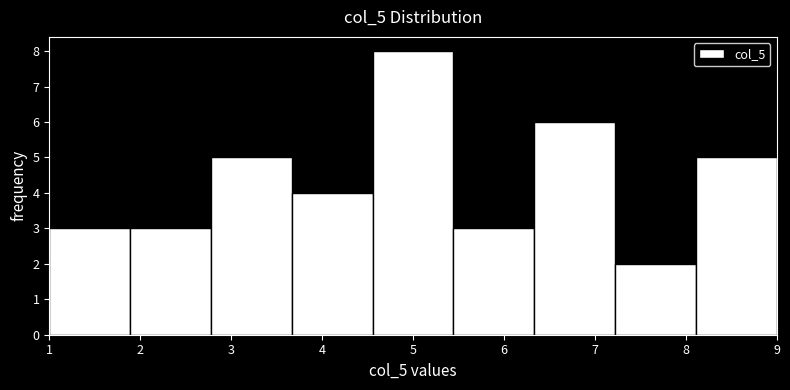

Reading left to right, list every bar in this chart as the range it spans on the x-axis followed by its height. Neither the bar edges nor the heights are printed on the chart, so give them approximately, as read against the axes.

1.0 to 1.9: 3
1.9 to 2.8: 3
2.8 to 3.7: 5
3.7 to 4.6: 4
4.6 to 5.4: 8
5.4 to 6.3: 3
6.3 to 7.2: 6
7.2 to 8.1: 2
8.1 to 9.0: 5